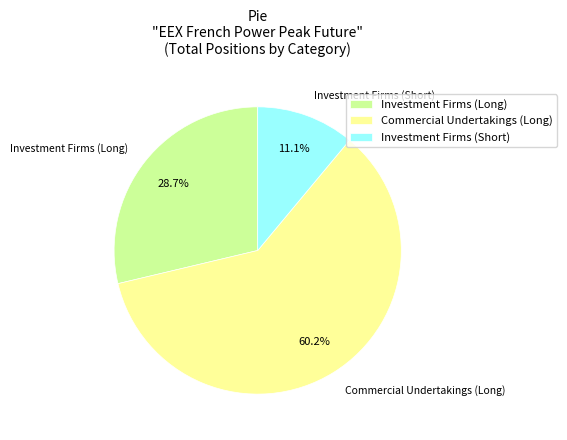

To the nearest percent, what percentage of the pie is Investment Firms (Long)?

29%